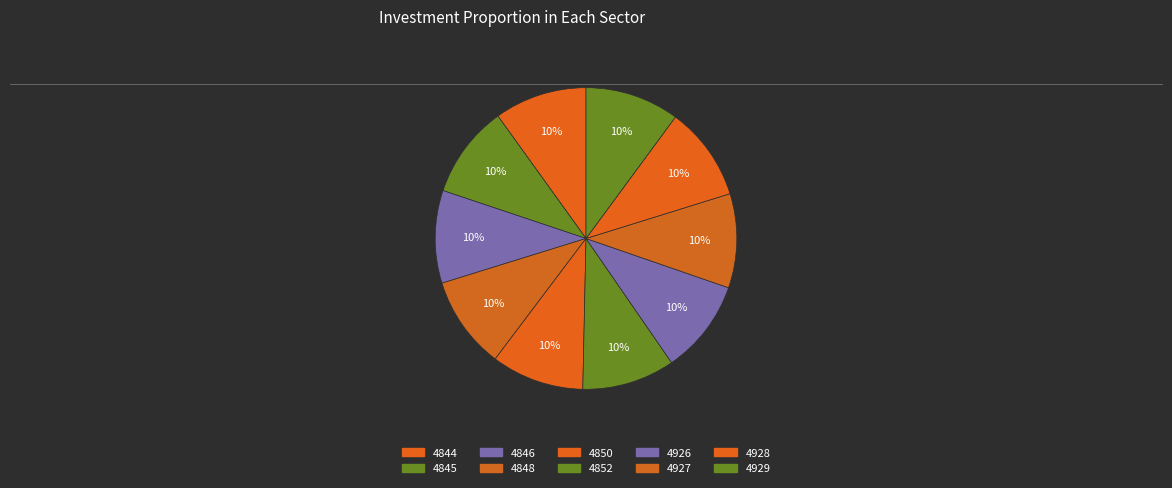

Does any single category account for the majority?

No